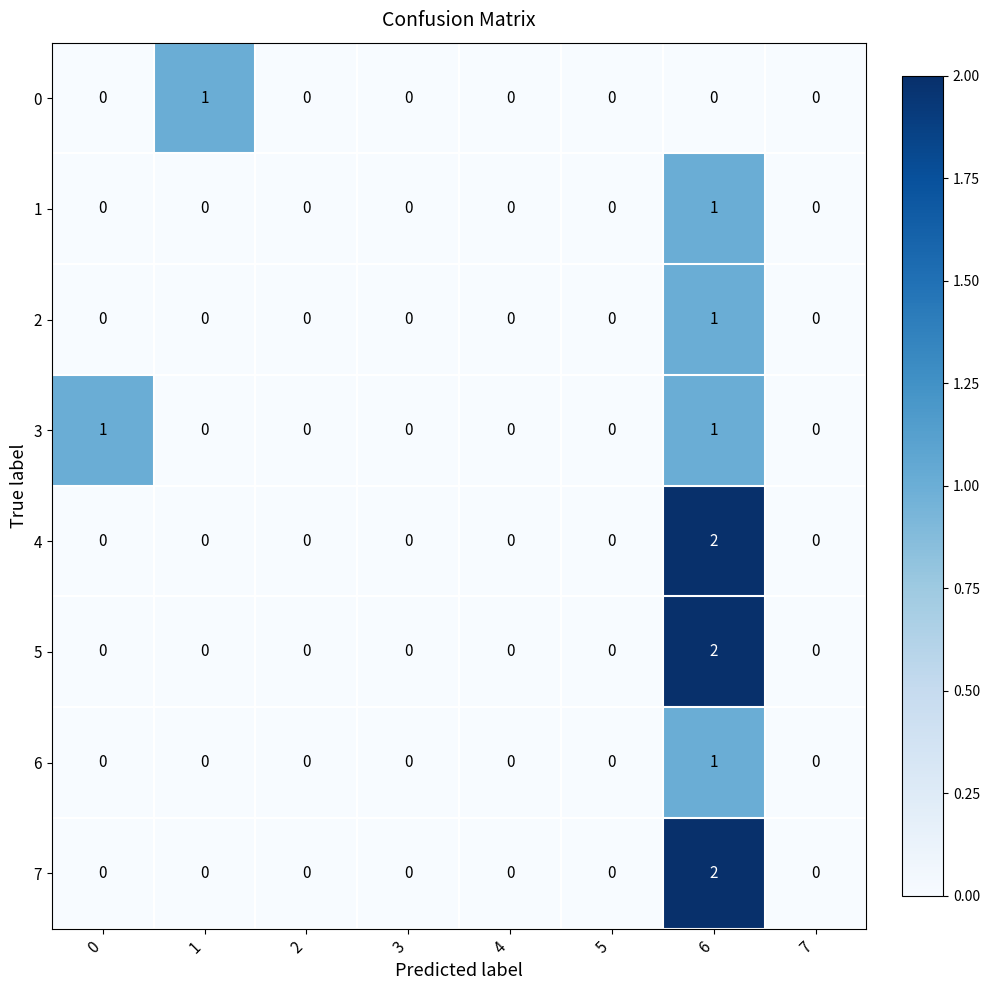

The 2 series shows 0 at 6. True or false?

False